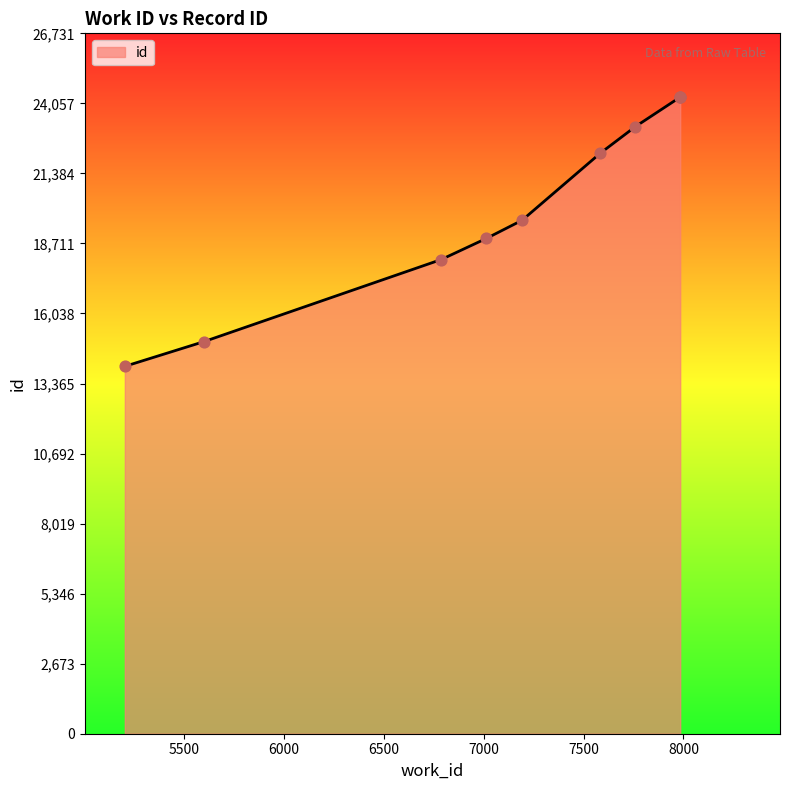

Approximately how many times larger is the value at 7984 compared to 7984?

1.0